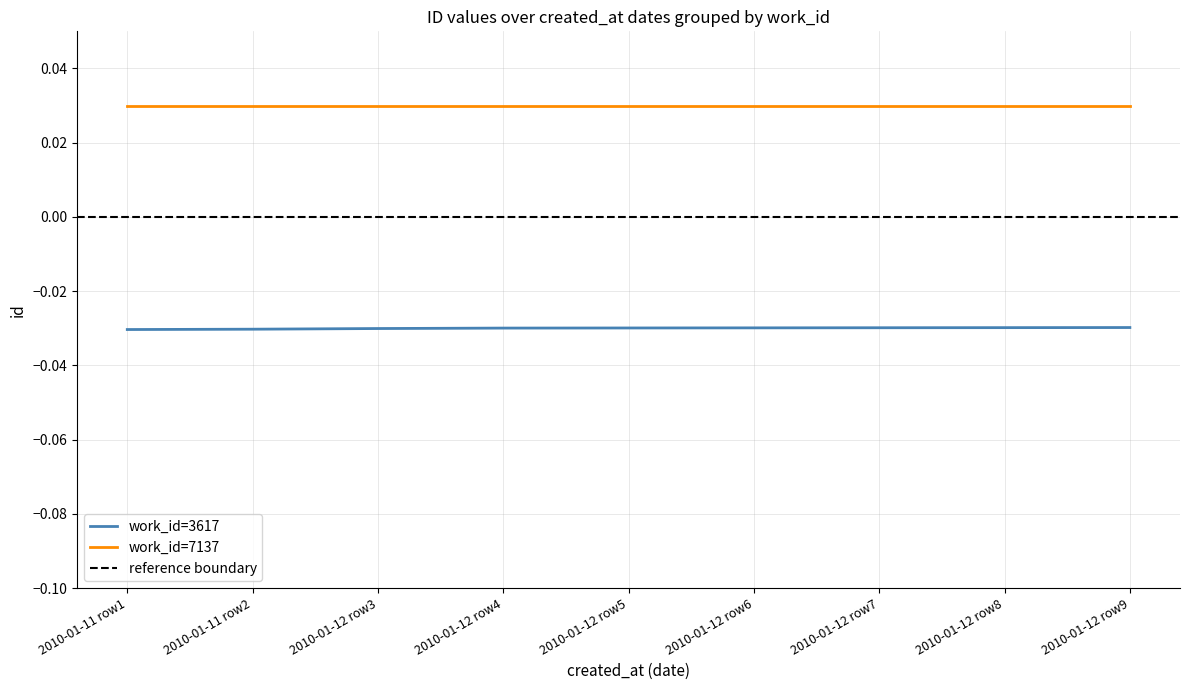

True or false: work_id=7137 and work_id=3617 intersect in this chart.

False